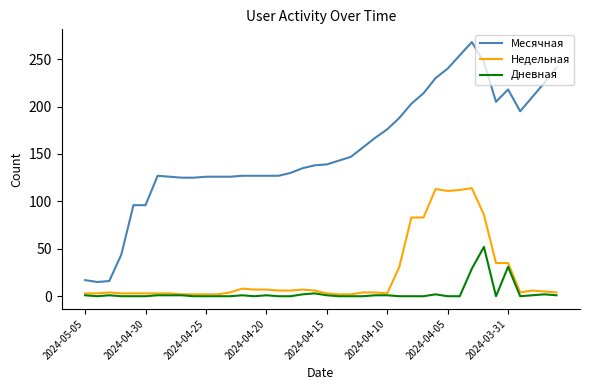

Which series has the largest range (max minus min)?

Месячная